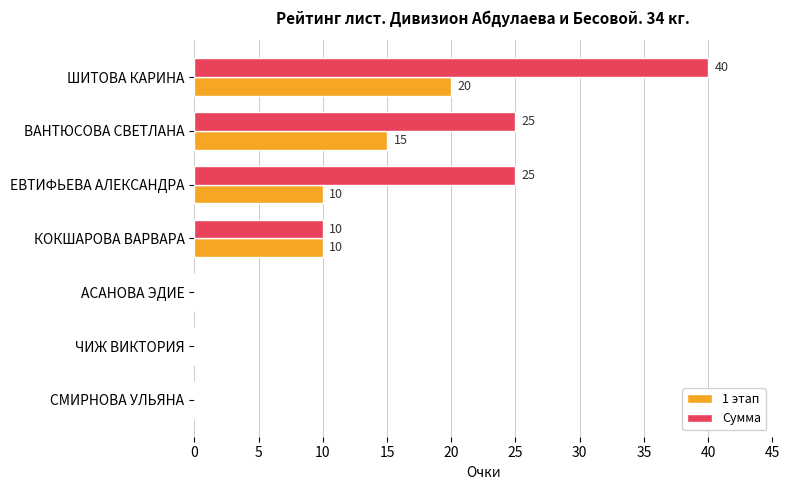

What is the greatest value displayed?

40